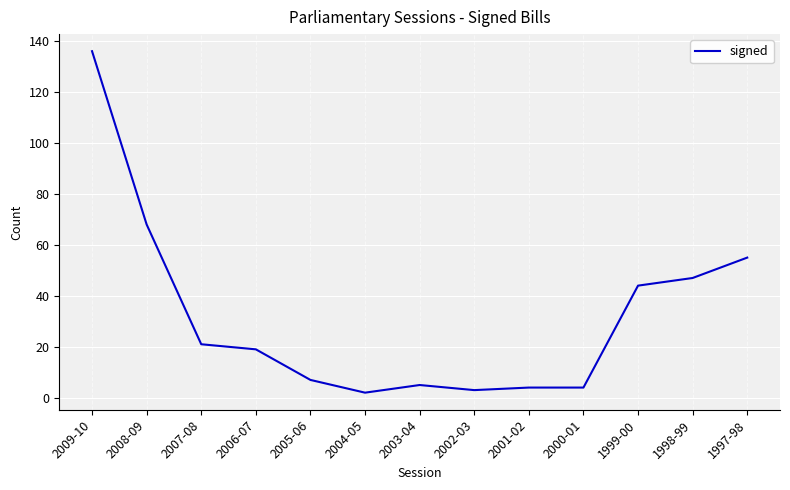

The chart shows a value of 47 at 1998-99. True or false?

True